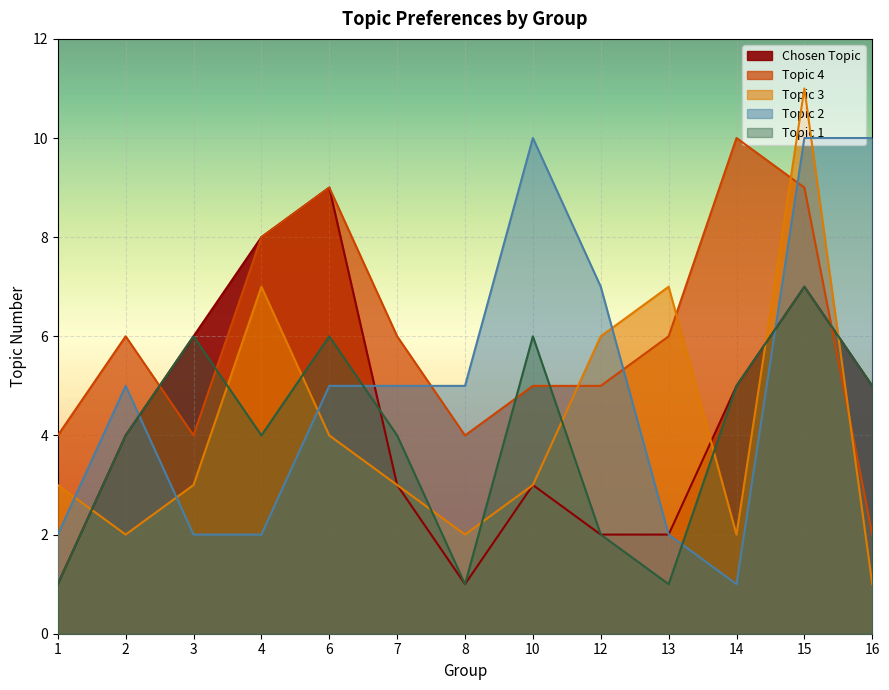

The value of Topic 2 at 7 is 8. True or false?

False